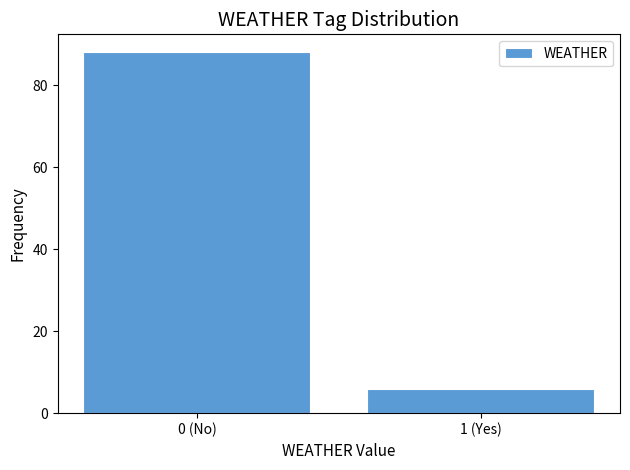

Reading right to left, what are all the values shown in this chart?

6	88